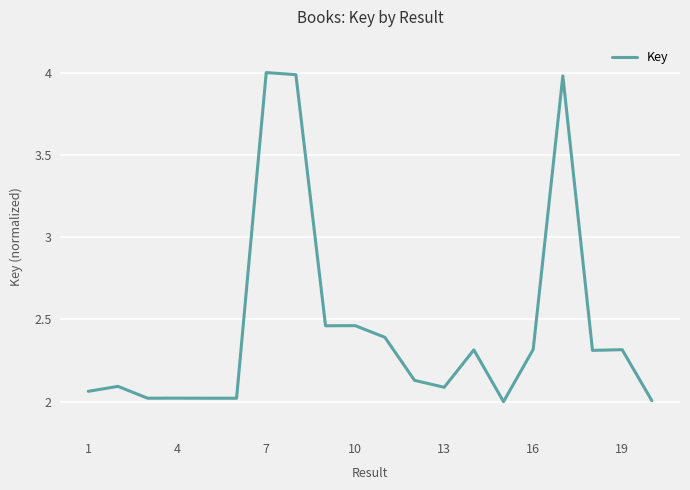

What is the smallest value displayed?

2.0